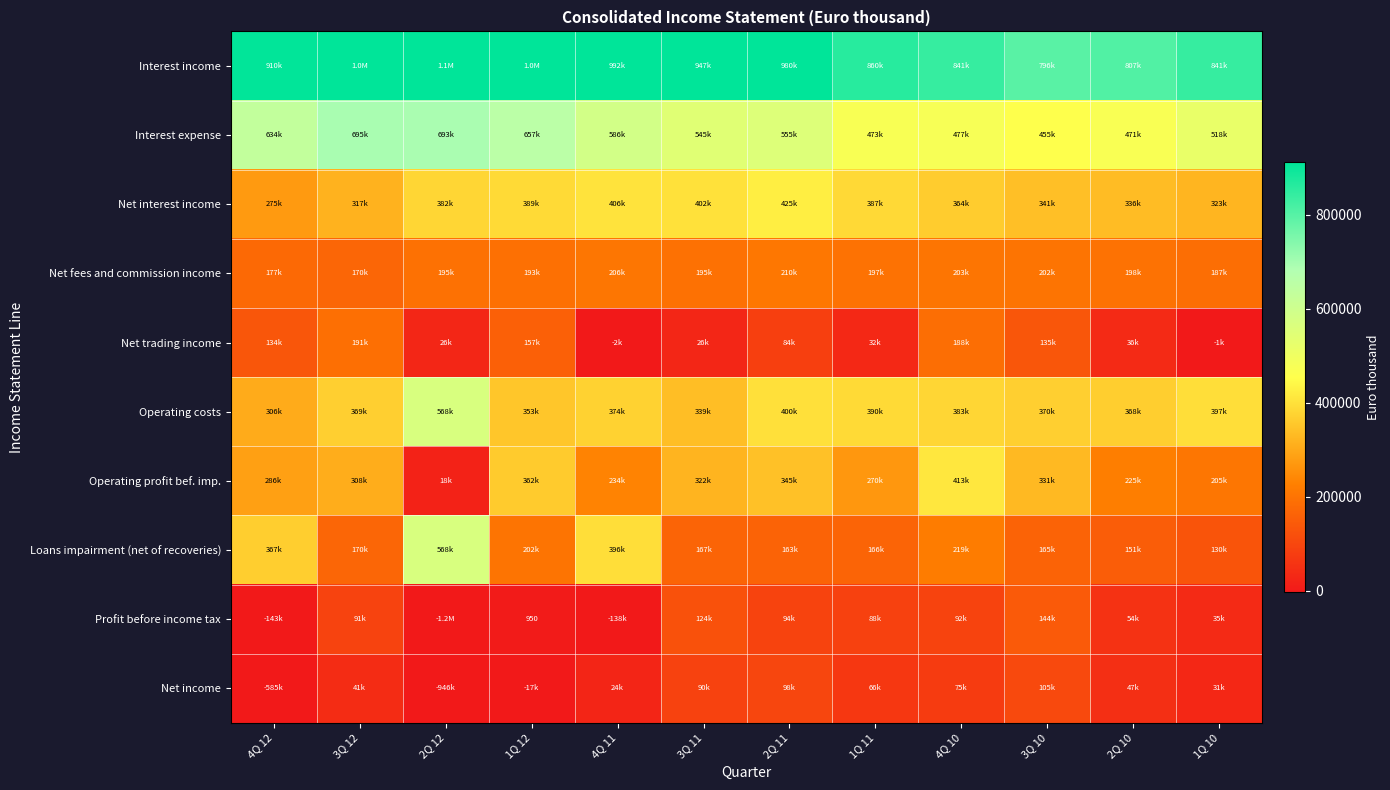

Rank the series at 2Q 12 from lowest to highest value.

Profit before income tax, Net income, Operating profit bef. imp., Net trading income, Net fees and commission income, Net interest income, Loans impairment (net of recoveries), Operating costs, Interest expense, Interest income